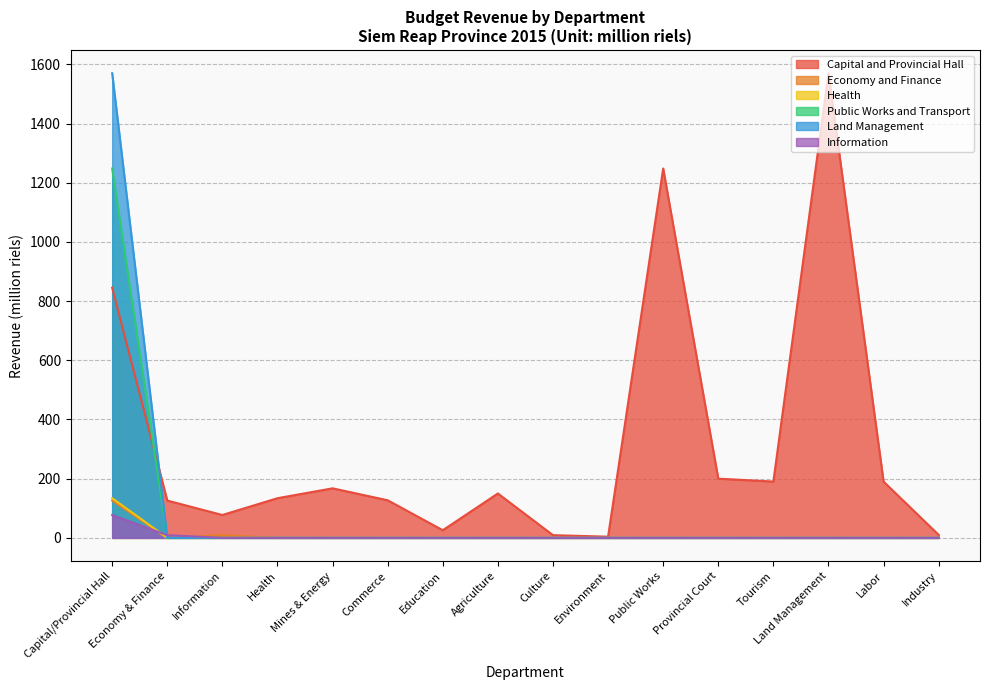

How many data points does each series have?

16